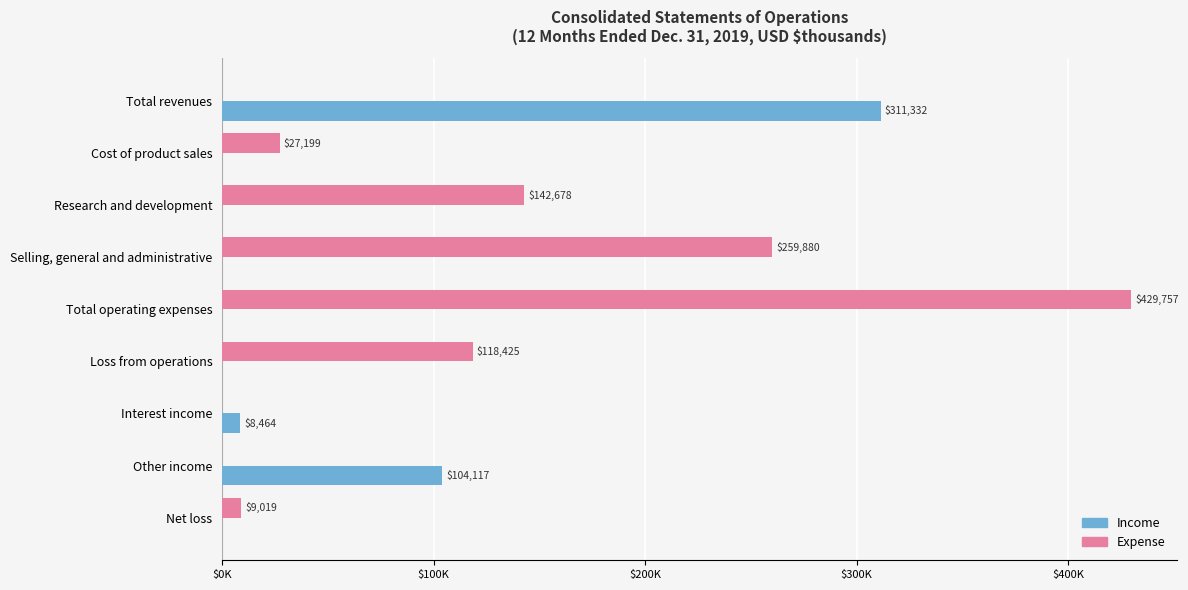

List the series in order of their overall mean, highest first.

Expense, Income